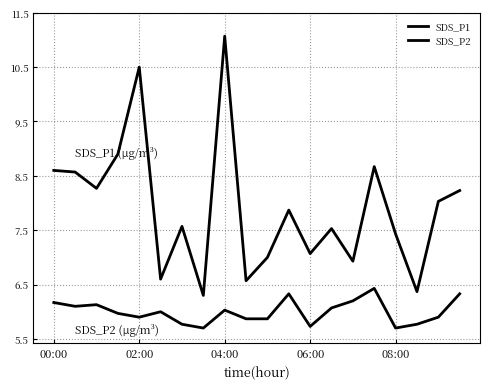

True or false: SDS_P2 and SDS_P1 intersect in this chart.

False